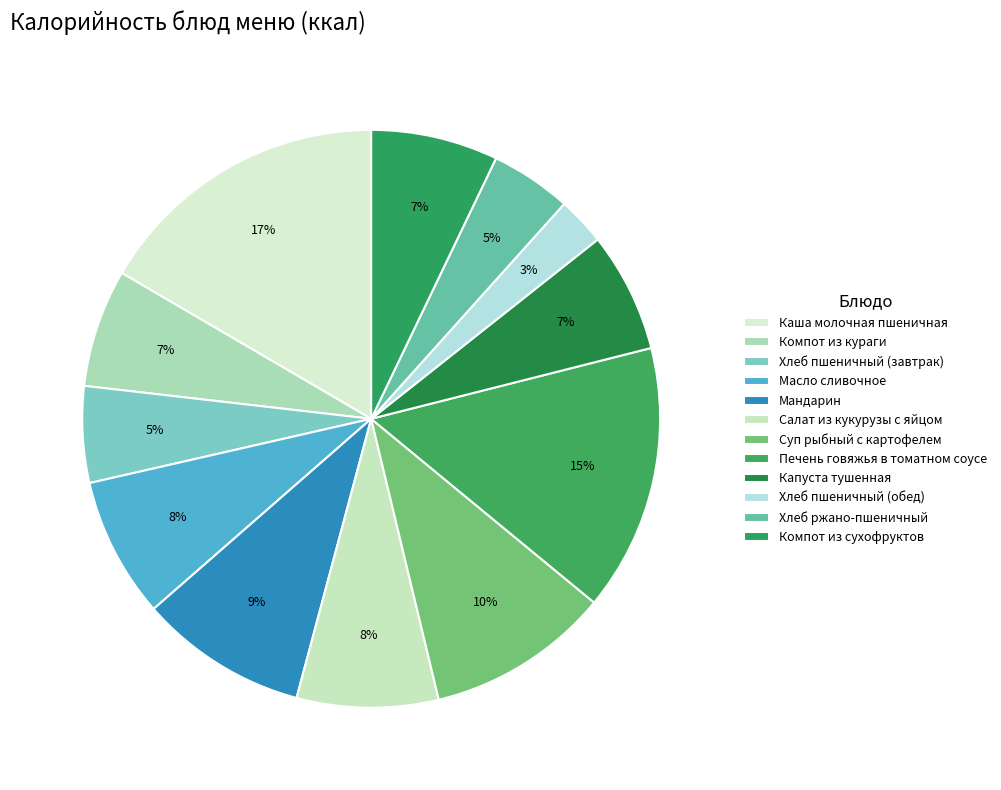

Count the number of slices in the pie.

12